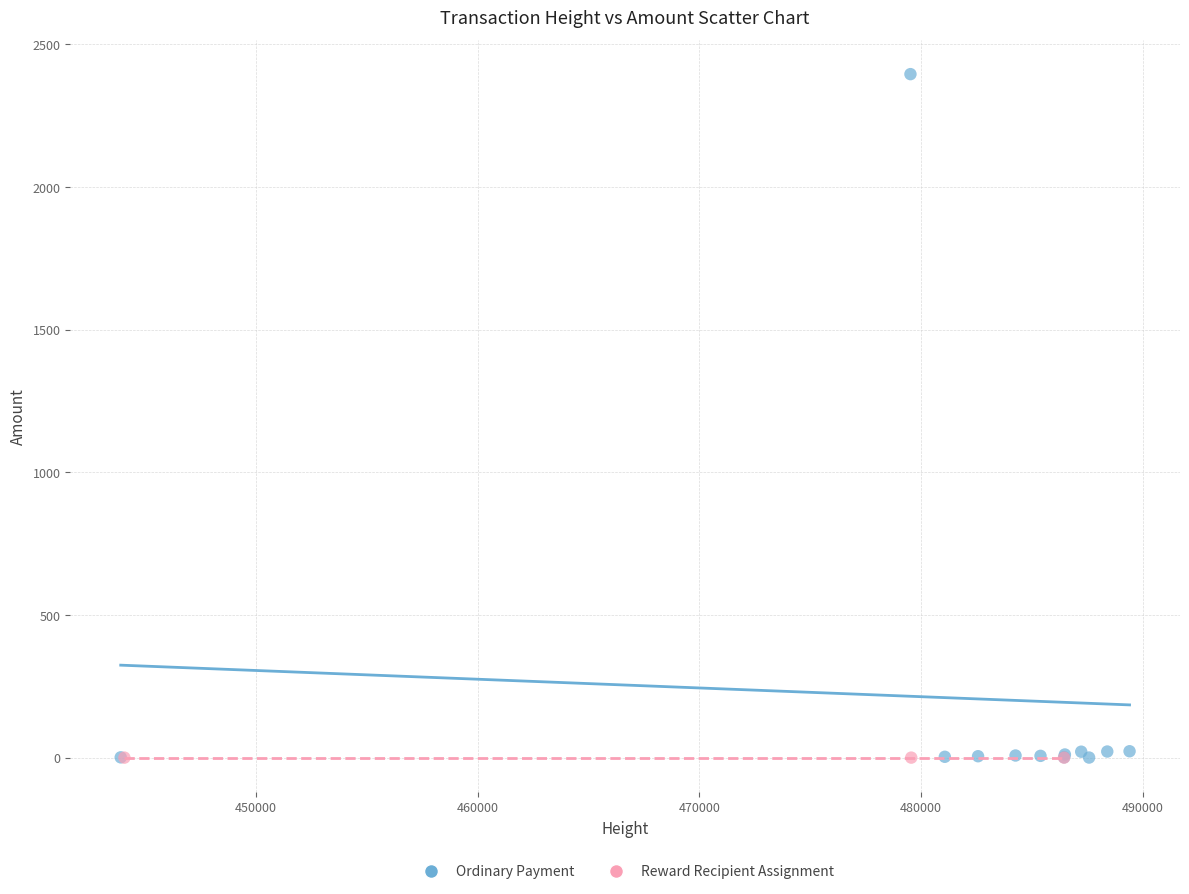

Which series reaches the maximum Y coordinate?

Ordinary Payment